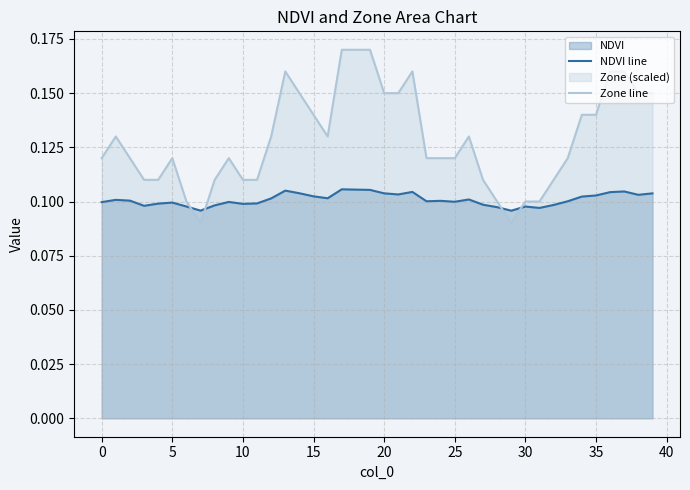

What is the difference between the second highest and minimum values in the Zone line series?

0.1